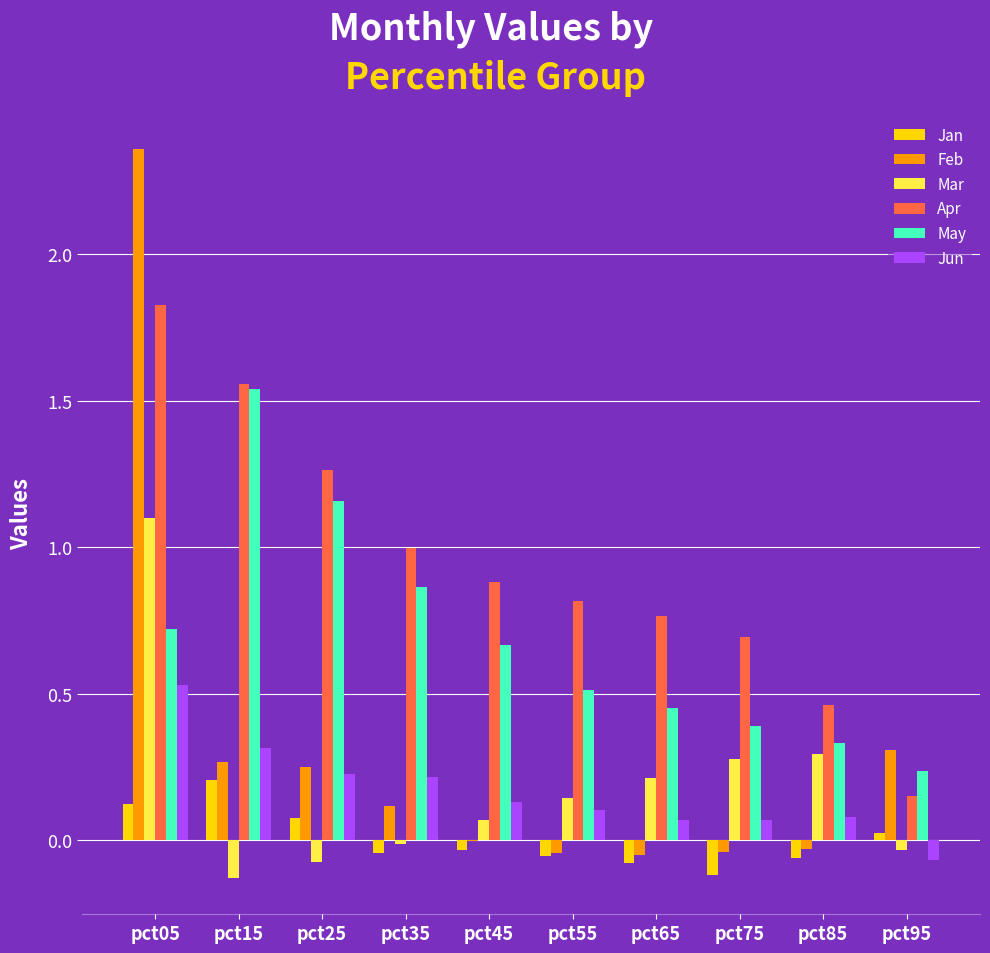

Between pct05 and pct15, which series saw the biggest shift?

Feb